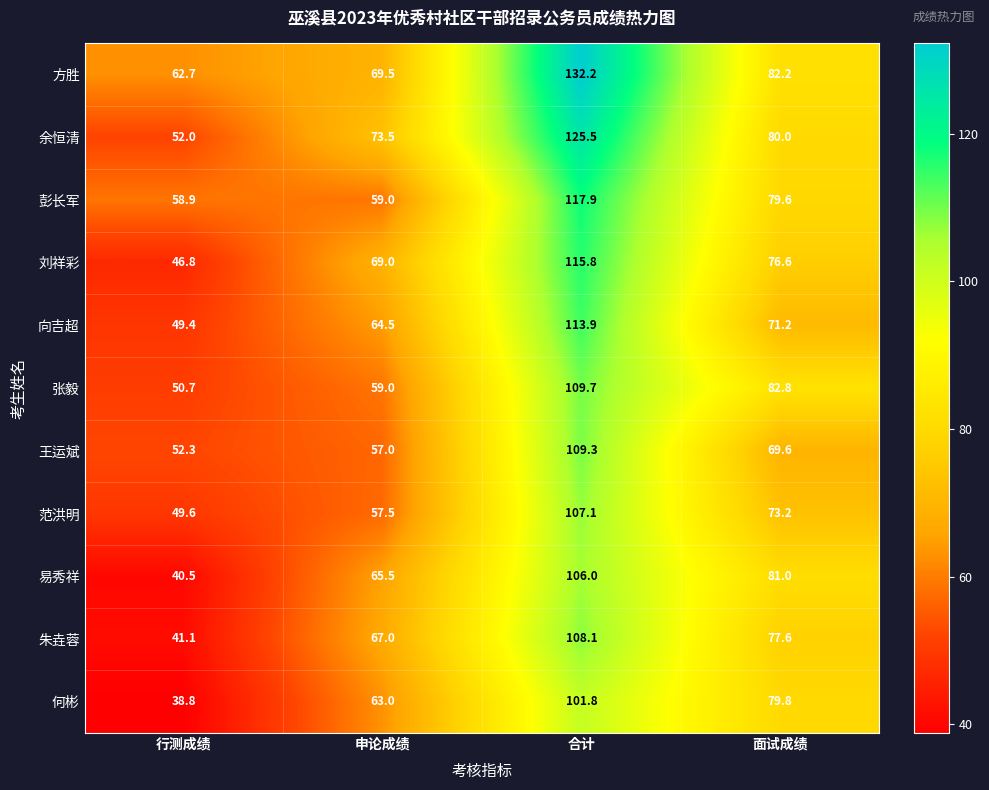

What value does the 张毅 series have at 面试成绩?

82.8